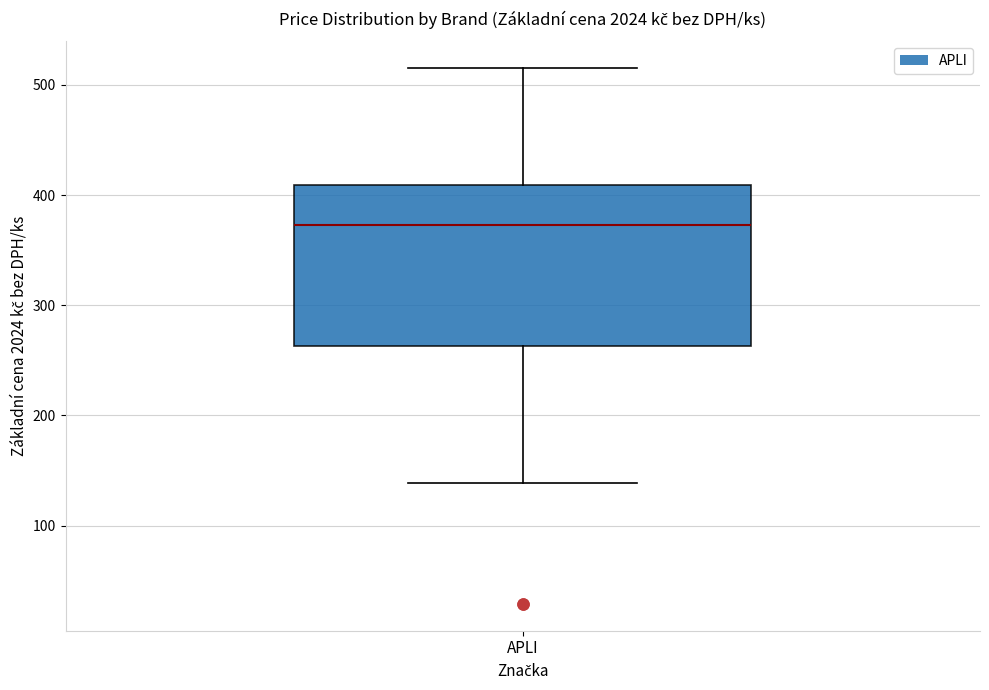

Transcribe this box plot: give where the median line is, the range the box spans, and where the two whiskers end, as read against the y-axis. The values are not printed on the chart, so give them approximately, as read against the axis.

median 370, box 260 to 410, whiskers 140 to 520